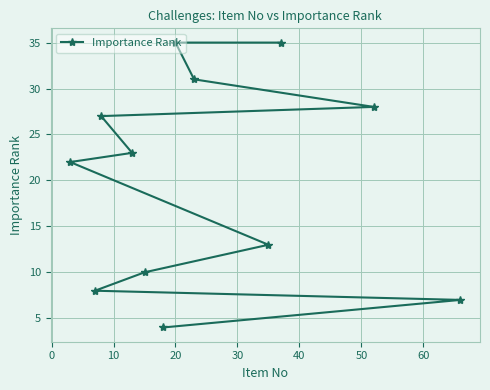

Reading right to left, transcribe all the data shown in this chart.

7	28	35	13	31	35	4	10	23	27	8	22